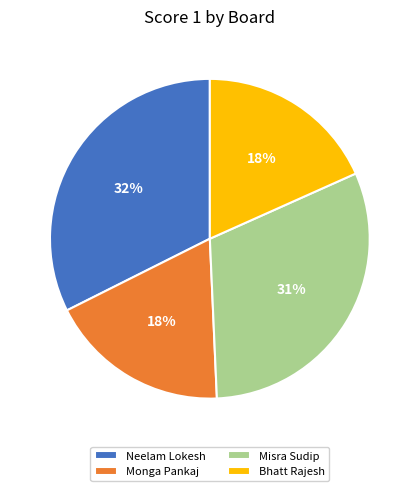

Approximately how many times larger is the value at Bhatt Rajesh compared to Misra Sudip?

0.6